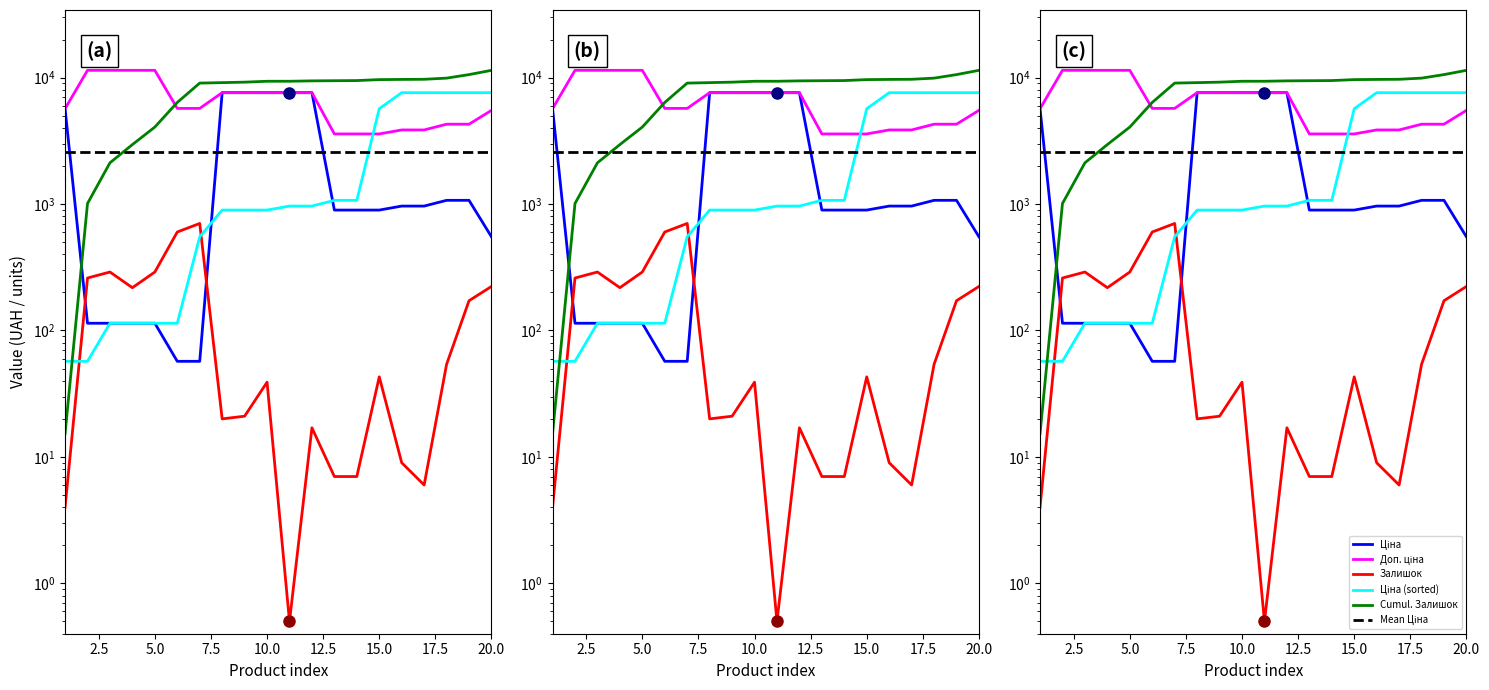

Does the chart display data point markers on the line(s)?

No